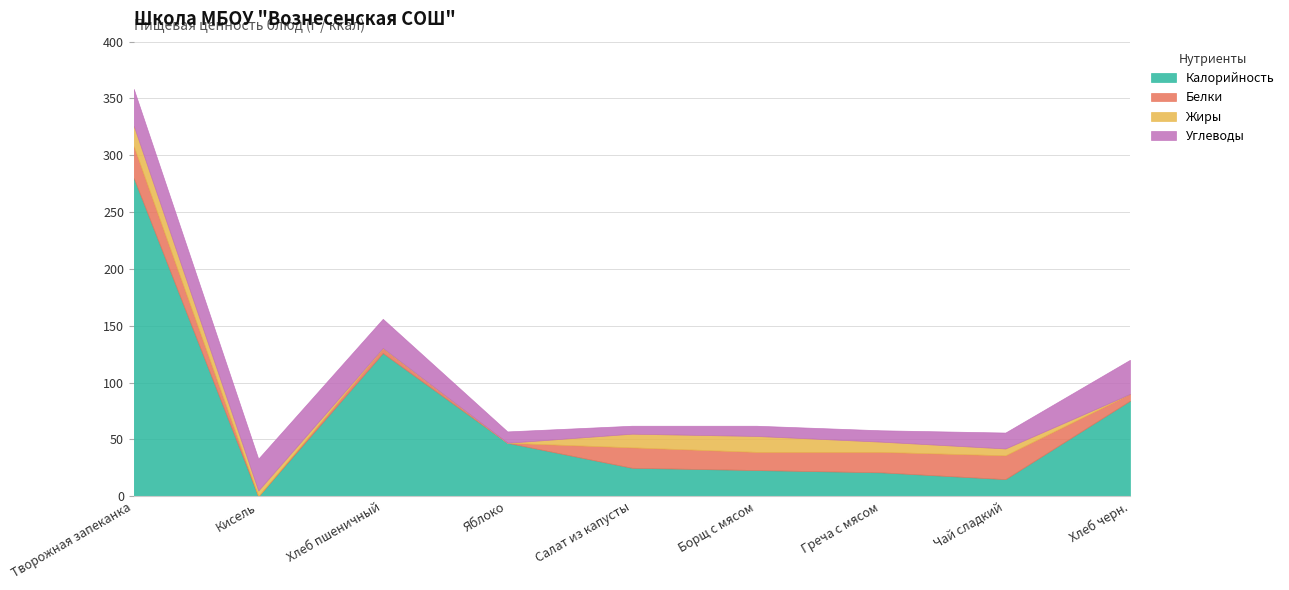

How many lines are shown in the chart?

4